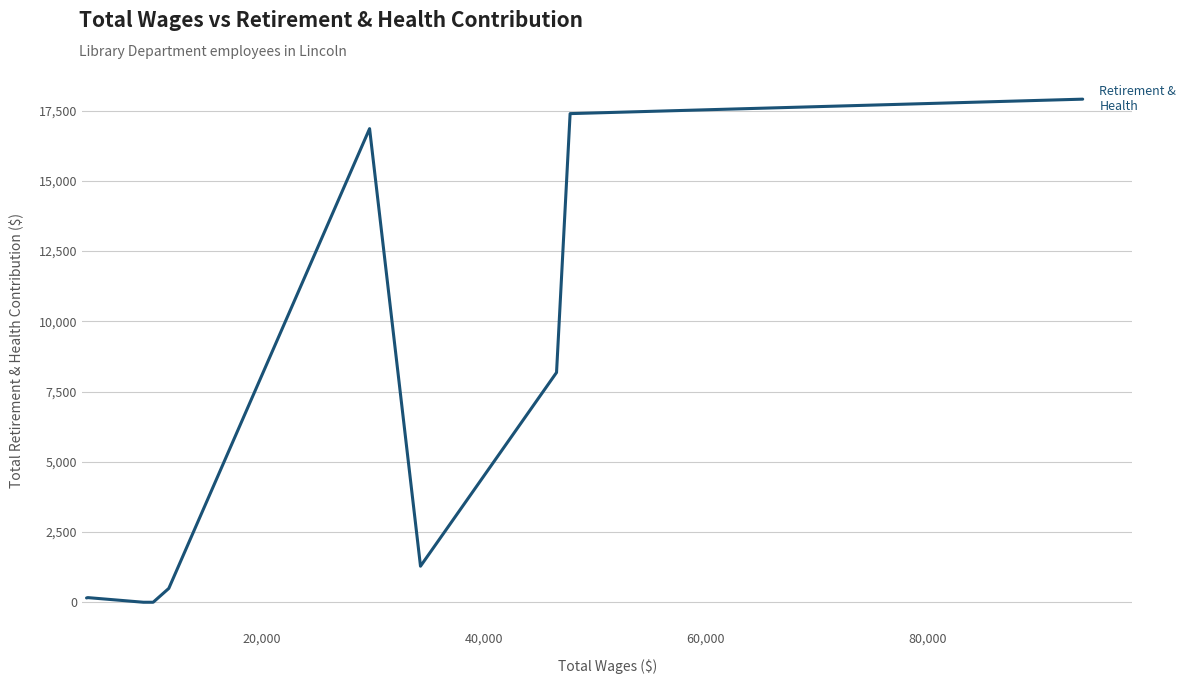

How many categories are shown in the chart?

10